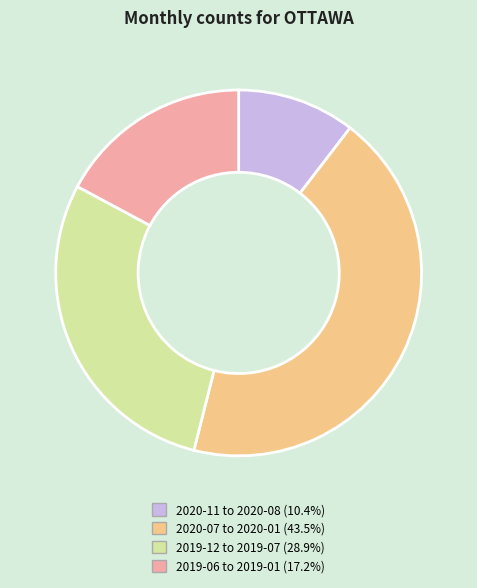

Is there a majority slice in this chart?

No